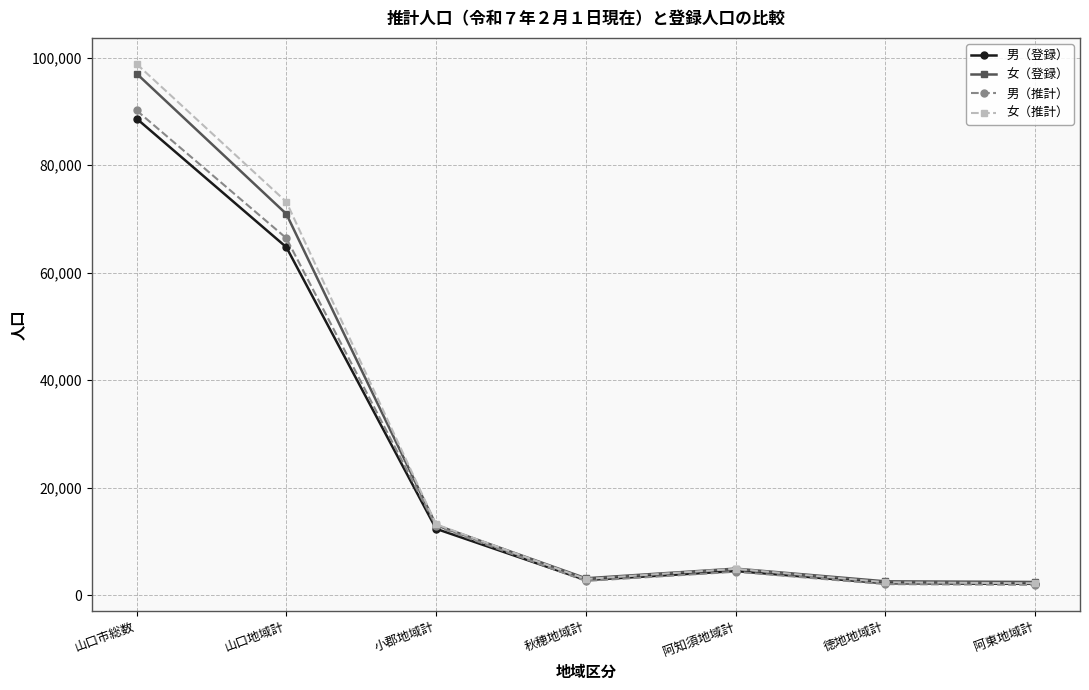

What position from the left is 秋穂地域計?

4